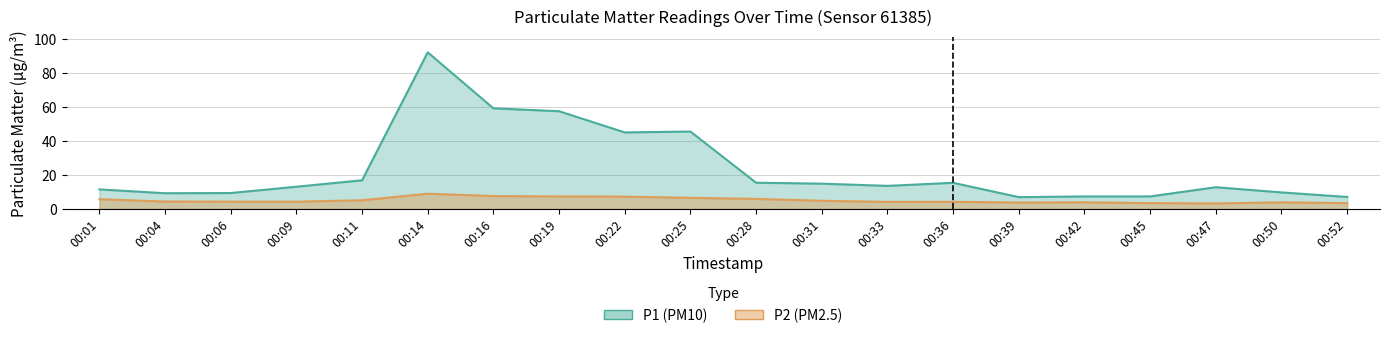

What is the difference between the highest and lowest values at 00:06?

5.0